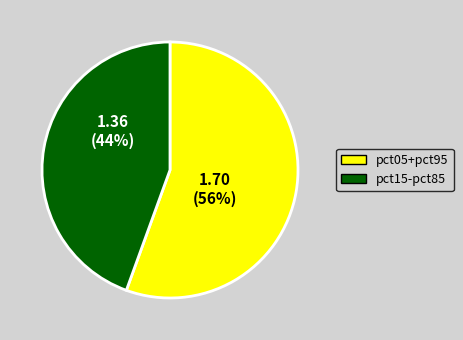

Is there any slice that represents more than half of the pie?

Yes